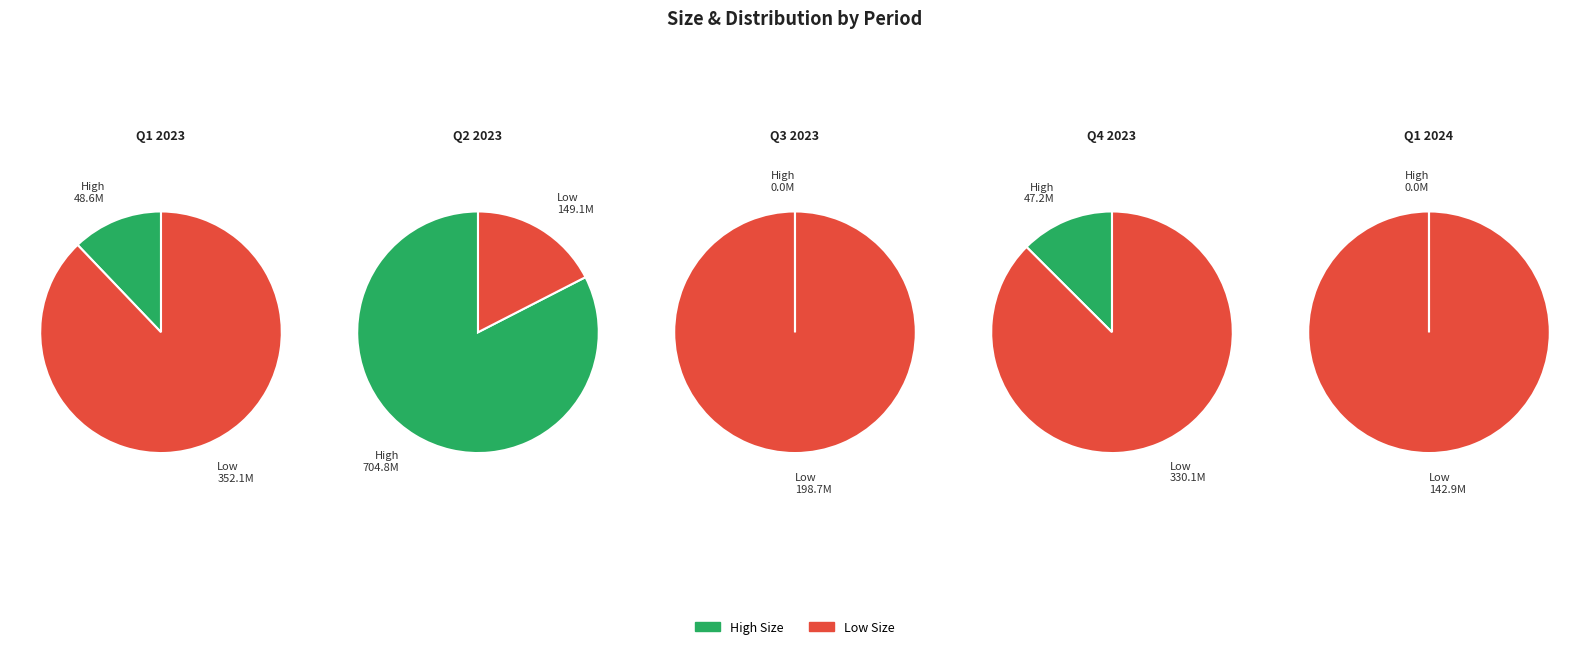

To the nearest percent, what is the combined percentage of 2024-01 and 2023-10?

2%